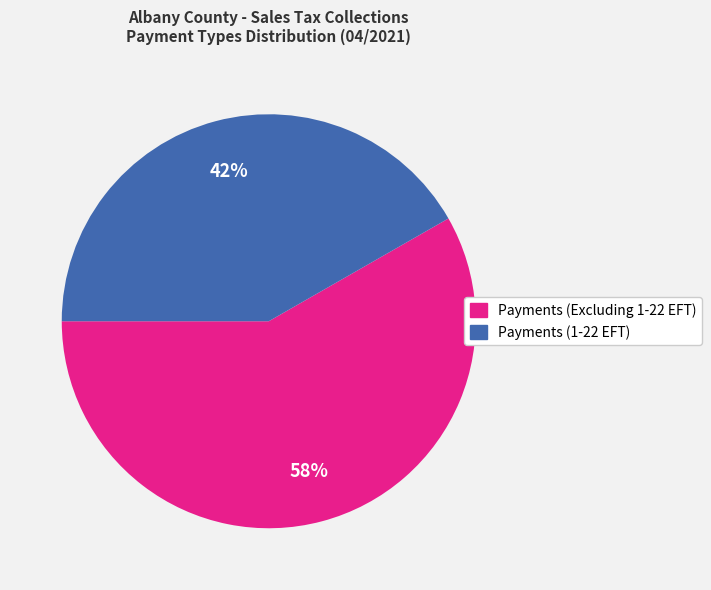

Is the sum of Payments (Excluding 1-22 EFT) and Payments (1-22 EFT) greater than half?

Yes